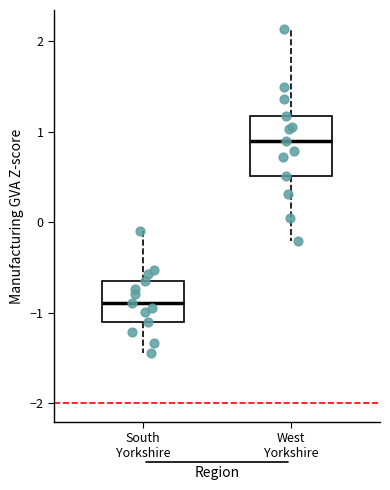

Reading left to right, transcribe this box plot: for each box, give where its median line is, the range the box spans, and where its two whiskers end, as read against the y-axis. The values are not printed on the chart, so give them approximately, as read against the axis.

South Yorkshire: median -0.9, box -1.1 to -0.7, whiskers -1.4 to -0.1
West Yorkshire: median 0.9, box 0.5 to 1.2, whiskers -0.2 to 2.1